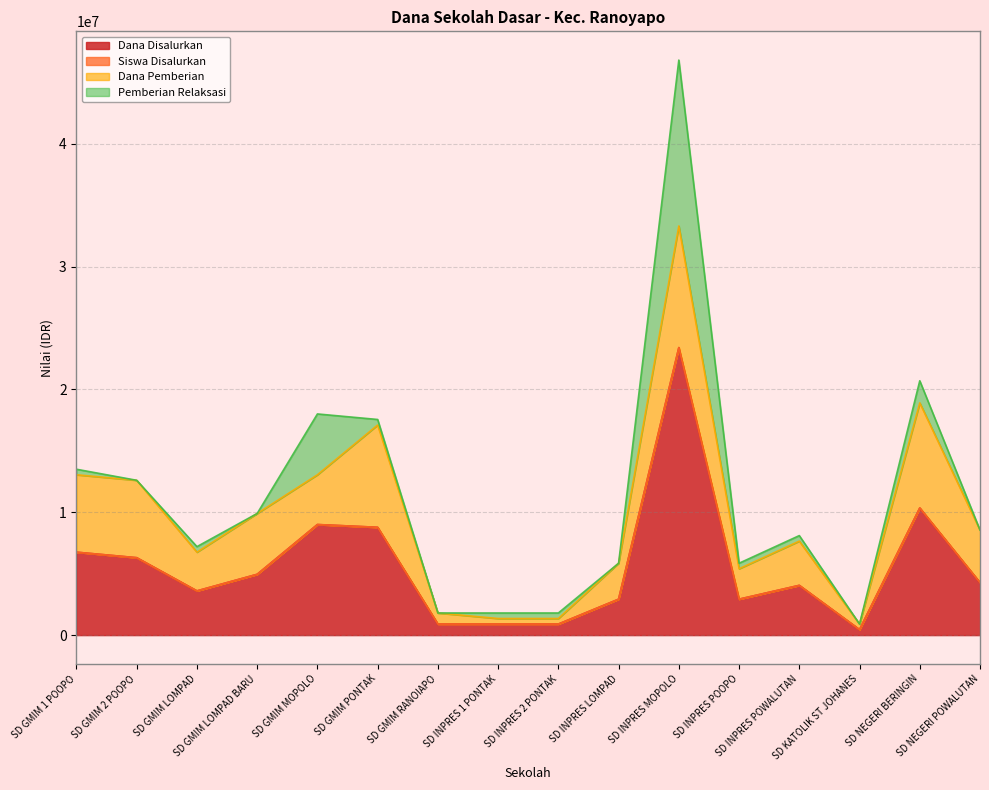

What is the difference between the Siswa Disalurkan values at SD INPRES LOMPAD and SD KATOLIK ST JOHANES?

2475007